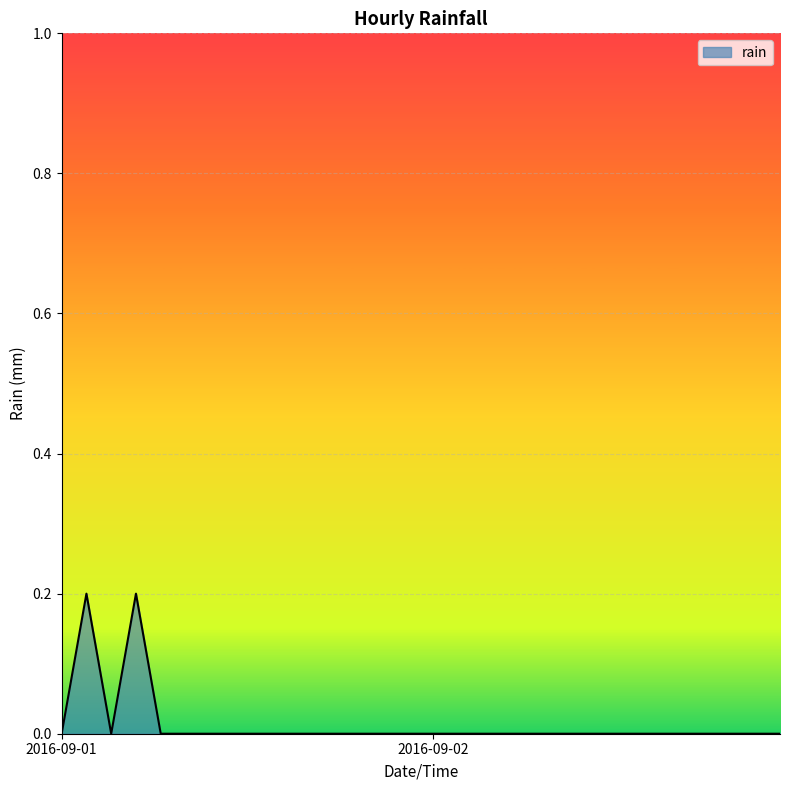

What is the difference between the maximum and minimum values?

0.2